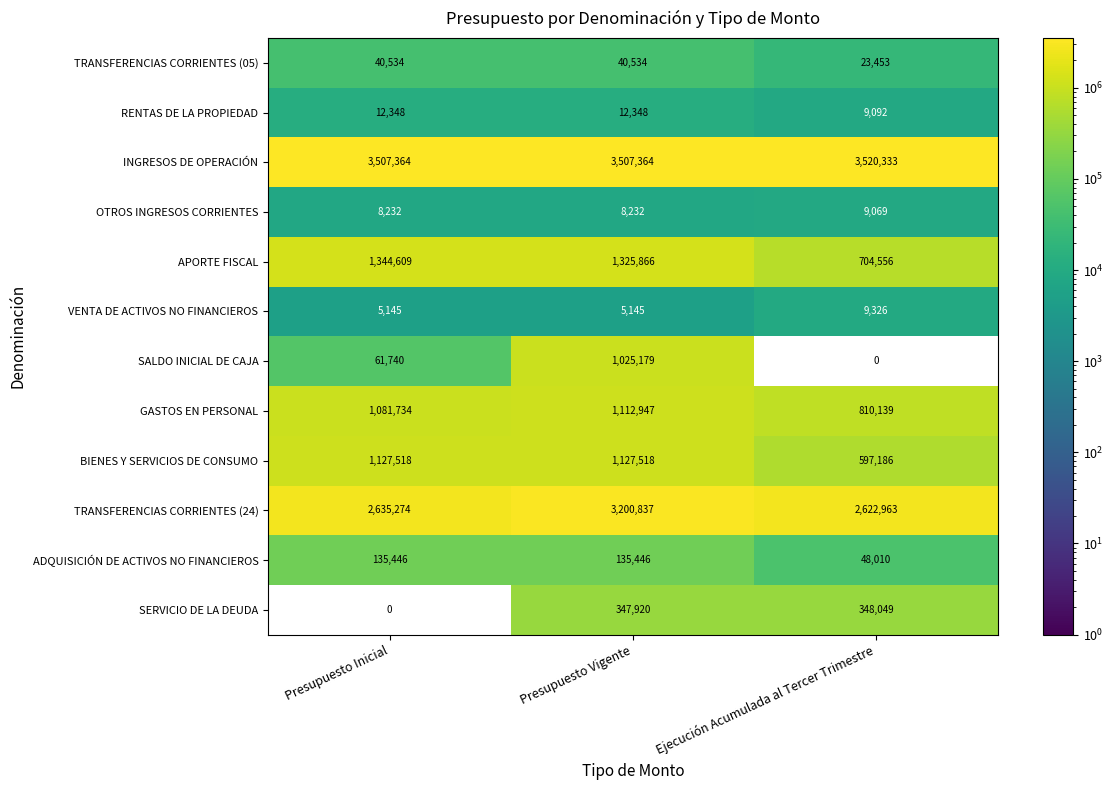

At Presupuesto Vigente, list the series in order from smallest to largest.

VENTA DE ACTIVOS NO FINANCIEROS, OTROS INGRESOS CORRIENTES, RENTAS DE LA PROPIEDAD, TRANSFERENCIAS CORRIENTES (05), ADQUISICIÓN DE ACTIVOS NO FINANCIEROS, SERVICIO DE LA DEUDA, SALDO INICIAL DE CAJA, GASTOS EN PERSONAL, BIENES Y SERVICIOS DE CONSUMO, APORTE FISCAL, TRANSFERENCIAS CORRIENTES (24), INGRESOS DE OPERACIÓN